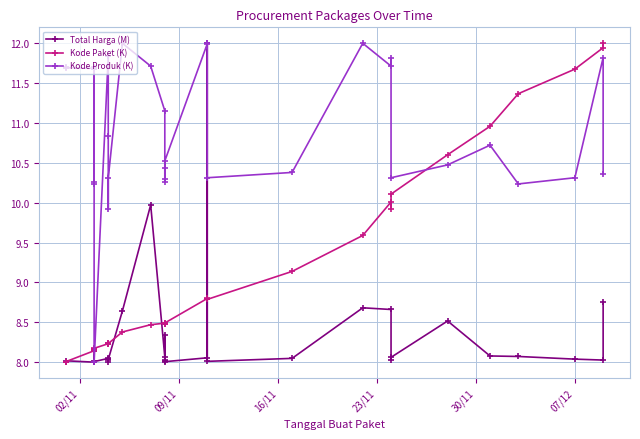

Rank the series by their maximum value, from lowest to highest.

Total Harga (M), Kode Paket (K), Kode Produk (K)